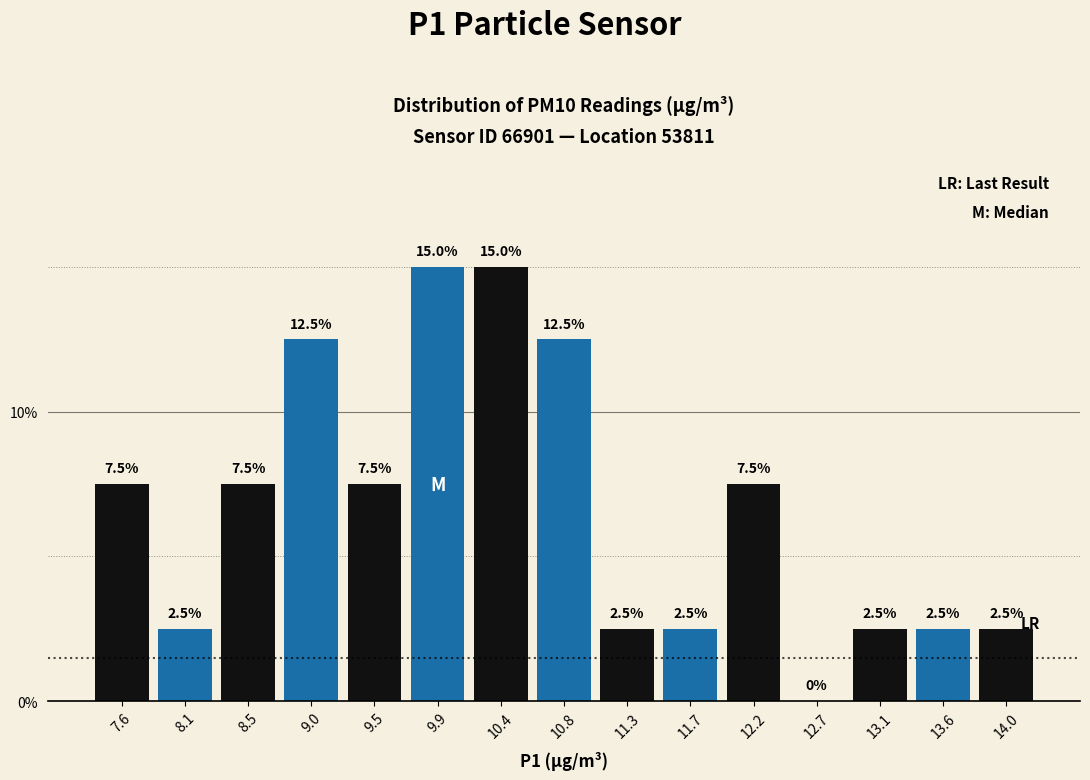

Reading left to right, transcribe this chart: for each bar, give the range it covers on the x-axis and its height. The bar edges are not printed on the chart, so give them approximately, as read against the axis.

7.40 to 7.85: 7.5
7.85 to 8.30: 2.5
8.30 to 8.75: 7.5
8.75 to 9.25: 12.5
9.25 to 9.70: 7.5
9.70 to 10.15: 15.0
10.15 to 10.60: 15.0
10.60 to 11.05: 12.5
11.05 to 11.50: 2.5
11.50 to 11.95: 2.5
11.95 to 12.40: 7.5
12.40 to 12.90: 0.0
12.90 to 13.35: 2.5
13.35 to 13.80: 2.5
13.80 to 14.25: 2.5